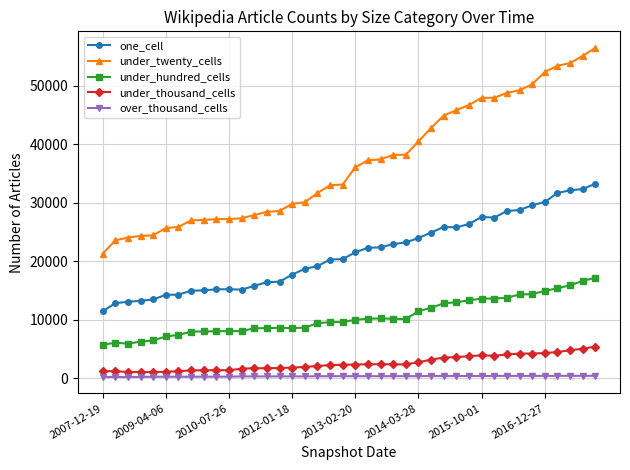

List the series in order of their peak value, lowest first.

over_thousand_cells, under_thousand_cells, under_hundred_cells, one_cell, under_twenty_cells